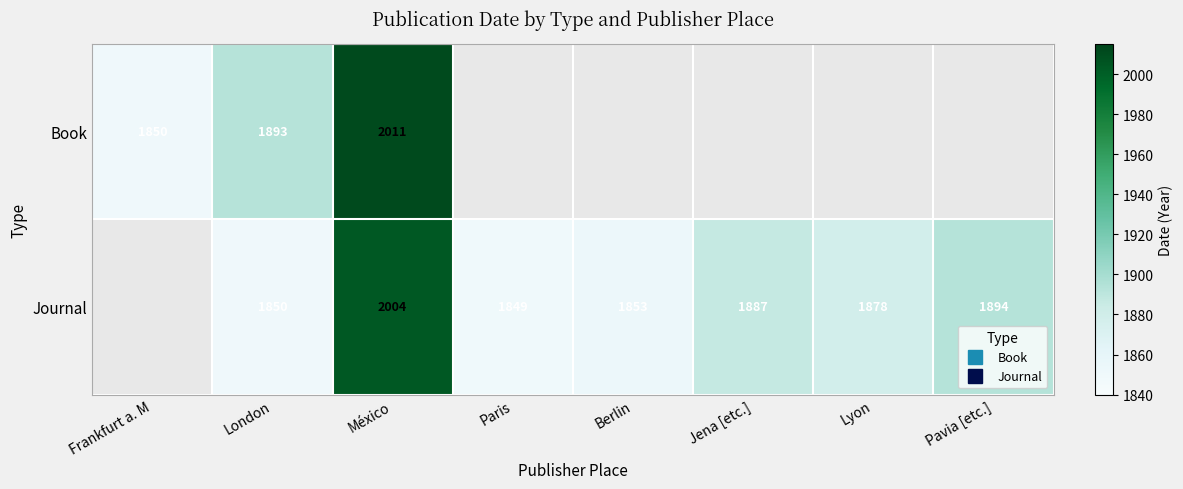

The Journal series shows 841.0 at Jena [etc.]. True or false?

False